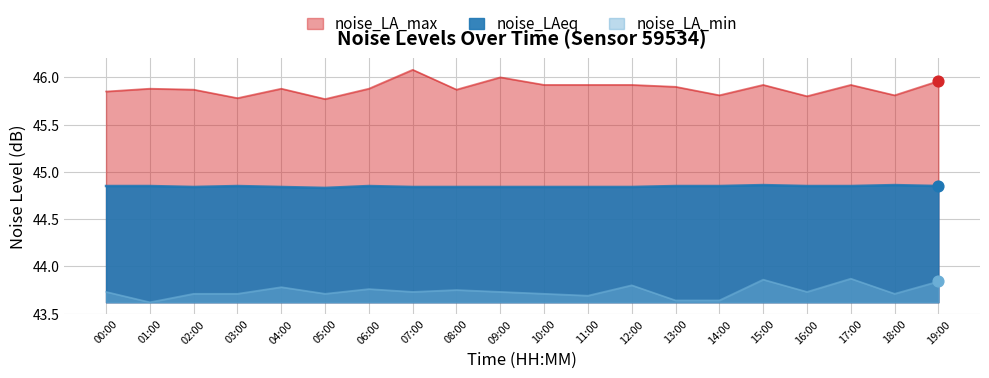

What are all the series names shown in the legend?

noise_LA_max, noise_LAeq, noise_LA_min